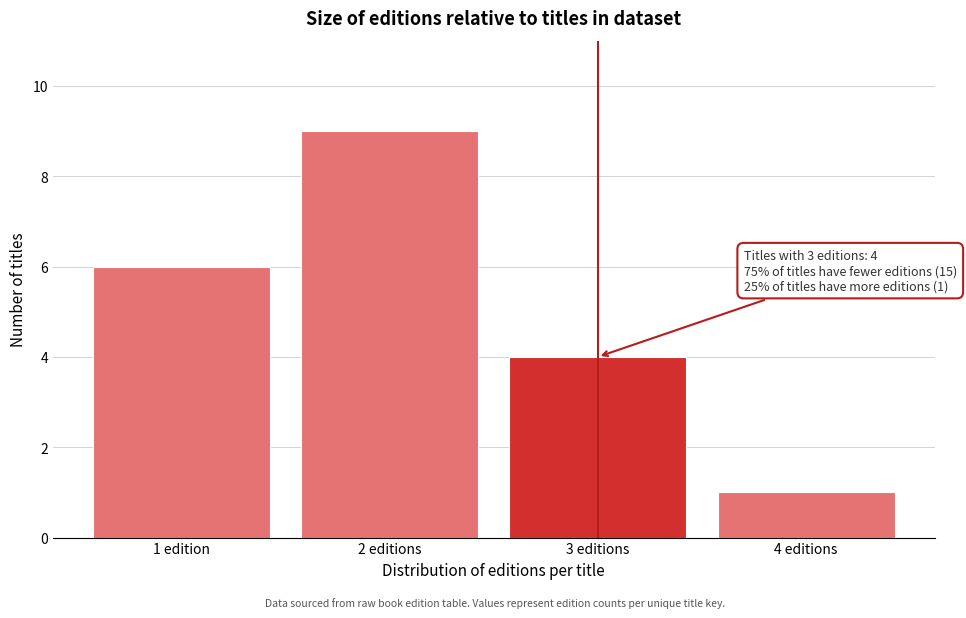

Reading left to right, extract all data points from this chart.

6	9	4	1